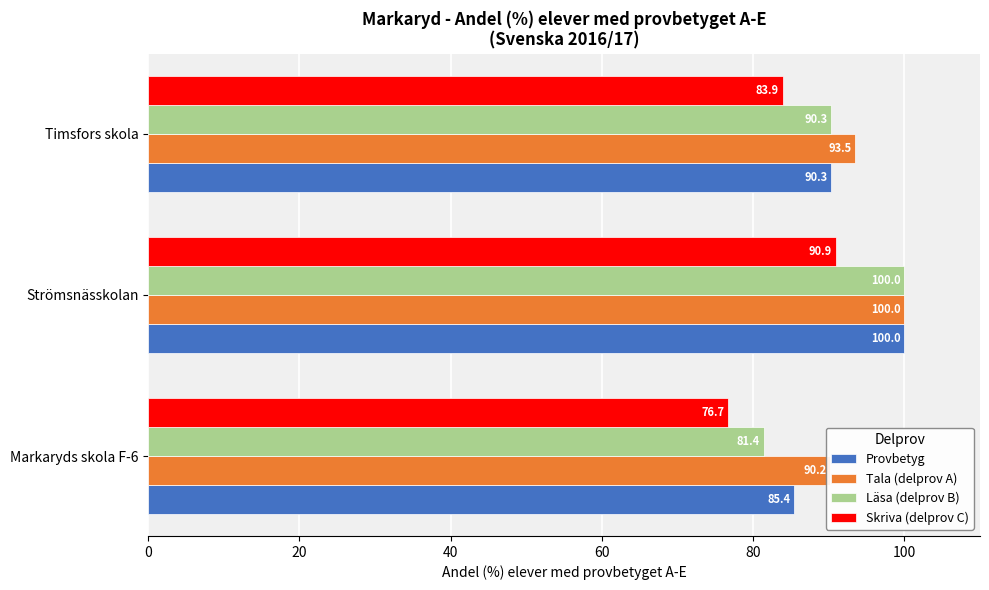

What is the maximum value shown in the chart?

100.0